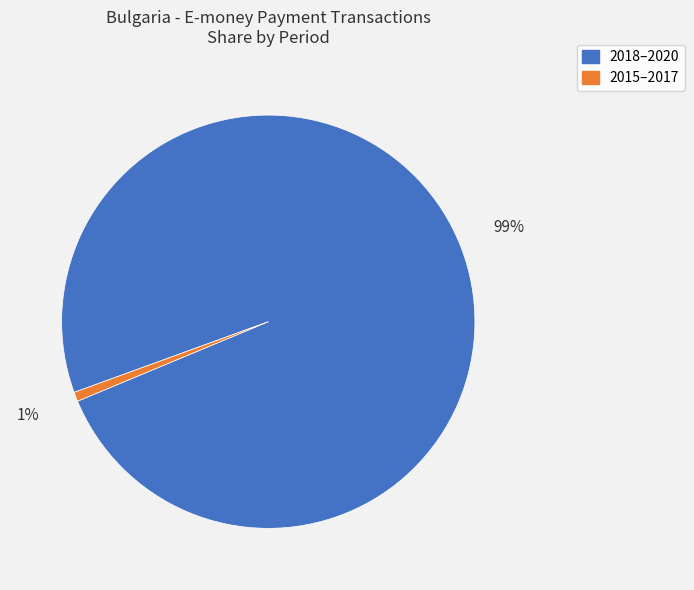

To the nearest percent, what is the average slice percentage?

50%